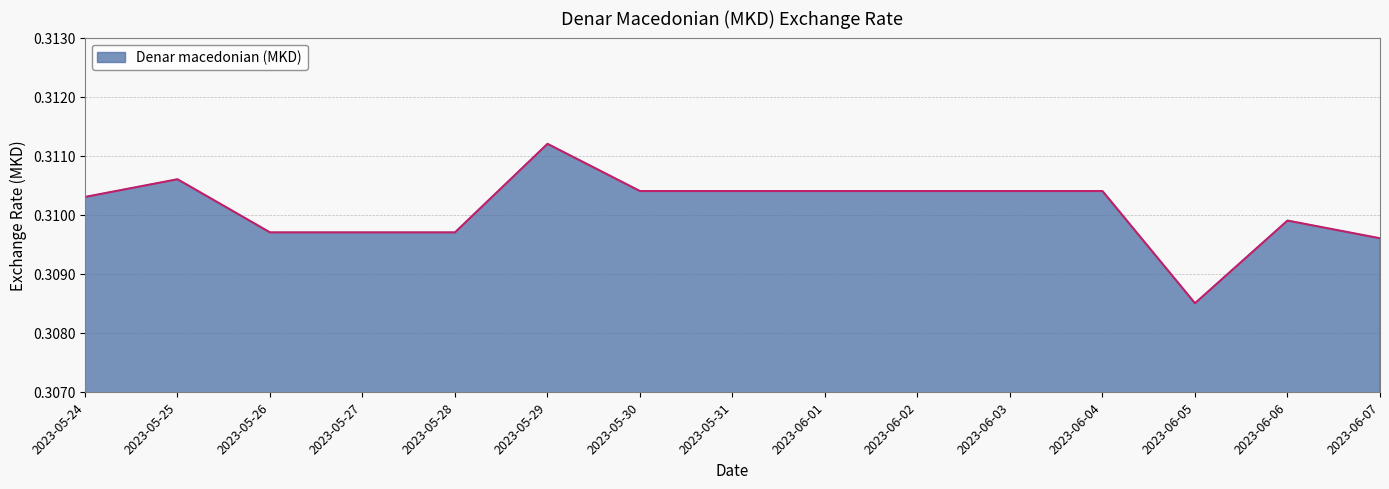

Between 2023-05-31 and 2023-05-25, which is larger?

2023-05-25